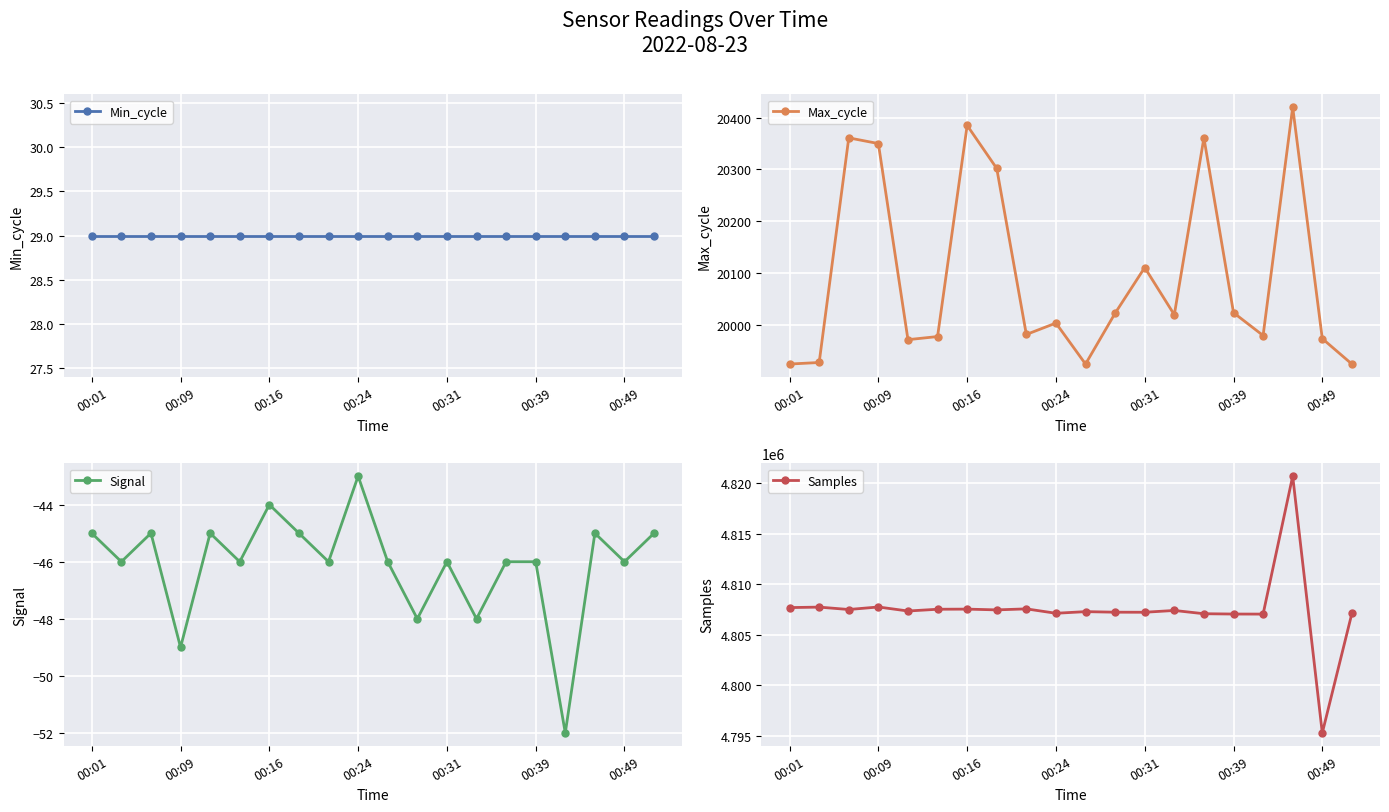

At which label does Signal reach its peak?

00:24